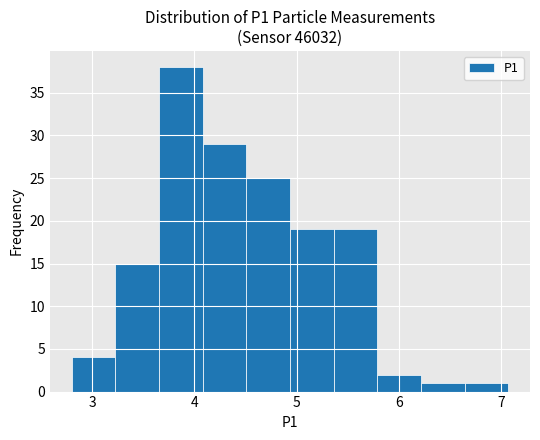

How tall is the bar that spans 4.1 to 4.5 on the x-axis? Neither the bar edges nor the heights are printed on the chart, so give them approximately, as read against the axes.

29